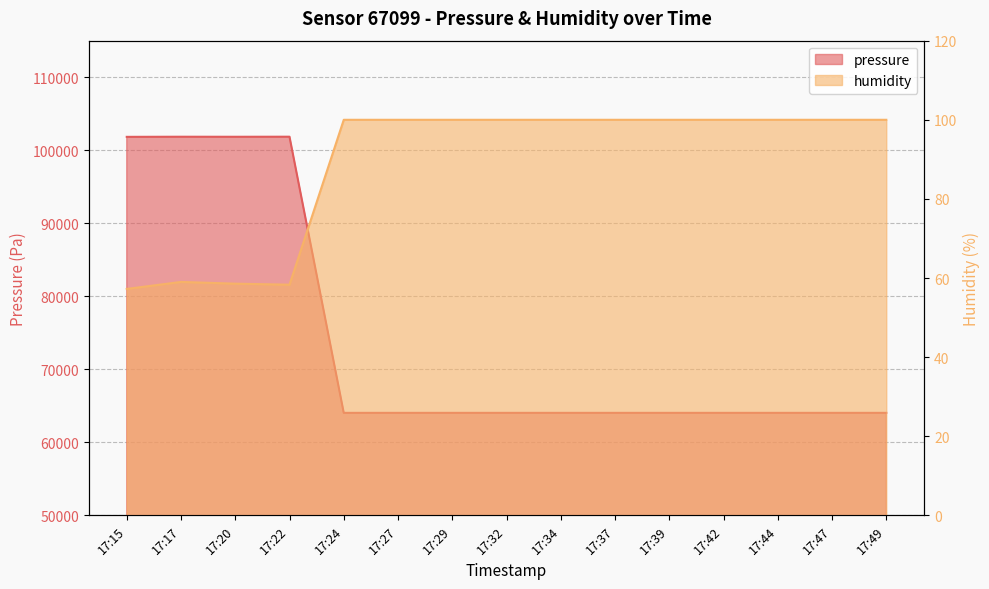

Where is the first local maximum for humidity?

17:17